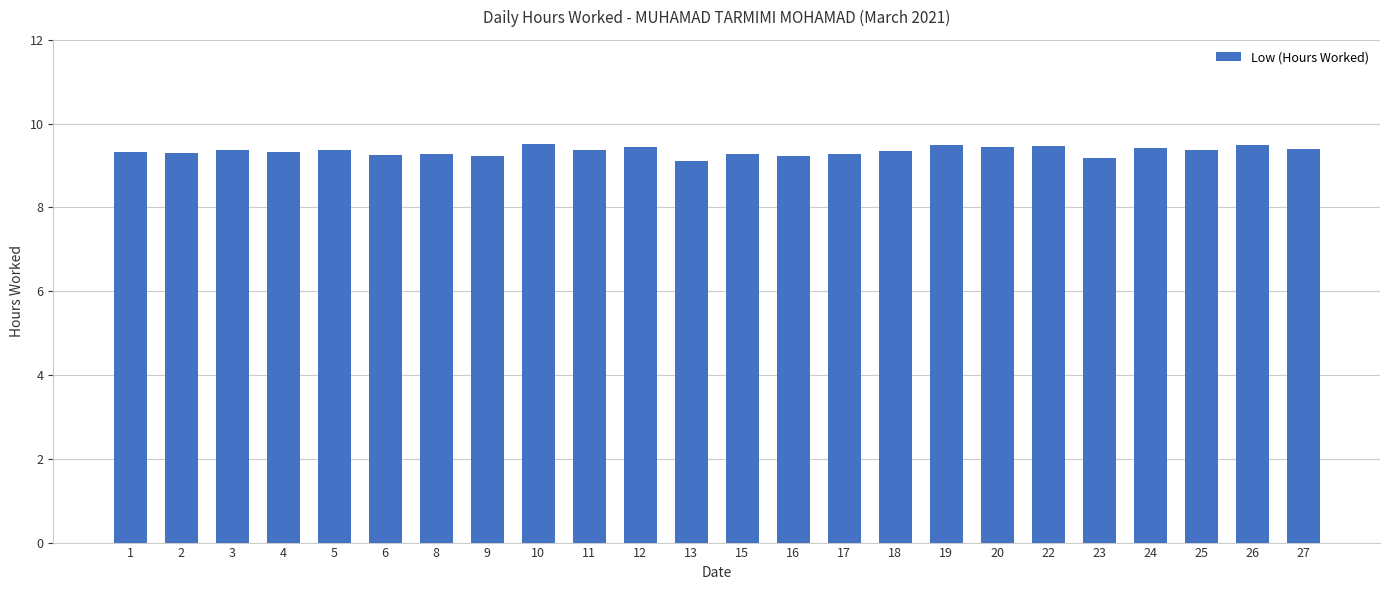

What is the maximum value shown in the chart?

9.5